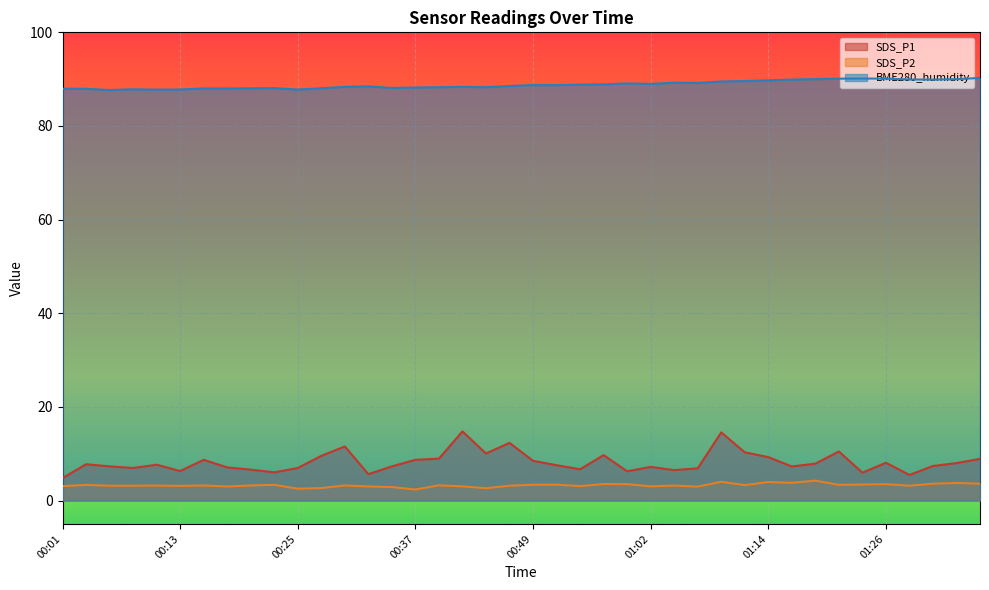

Reading left to right, list all the values displayed in this chart.

SDS_P1: 4.8	7.8	7.3	7.0	7.7	6.3	8.7	7.1	6.6	6.0	7.0	9.6	11.6	5.6	7.3	8.7	8.9	14.8	10.1	12.3	8.5	7.5	6.7	9.7	6.2	7.2	6.5	6.9	14.6	10.3	9.3	7.3	7.9	10.5	6.0	8.1	5.5	7.4	8.0	8.9
SDS_P2: 3.1	3.3	3.2	3.2	3.2	3.1	3.2	3.0	3.2	3.4	2.5	2.7	3.2	3.0	2.9	2.4	3.2	3.0	2.6	3.2	3.4	3.4	3.1	3.5	3.5	3.0	3.2	3.0	4.0	3.3	4.0	3.8	4.2	3.4	3.4	3.5	3.2	3.6	3.8	3.6
BME280_humidity: 88.0	87.9	87.7	87.8	87.8	87.8	88.0	88.0	88.0	88.1	87.8	88.1	88.4	88.5	88.1	88.2	88.3	88.4	88.3	88.5	88.7	88.7	88.8	88.9	89.1	89.0	89.2	89.2	89.5	89.6	89.8	89.9	90.0	90.1	90.1	90.1	89.9	89.9	90.0	90.3